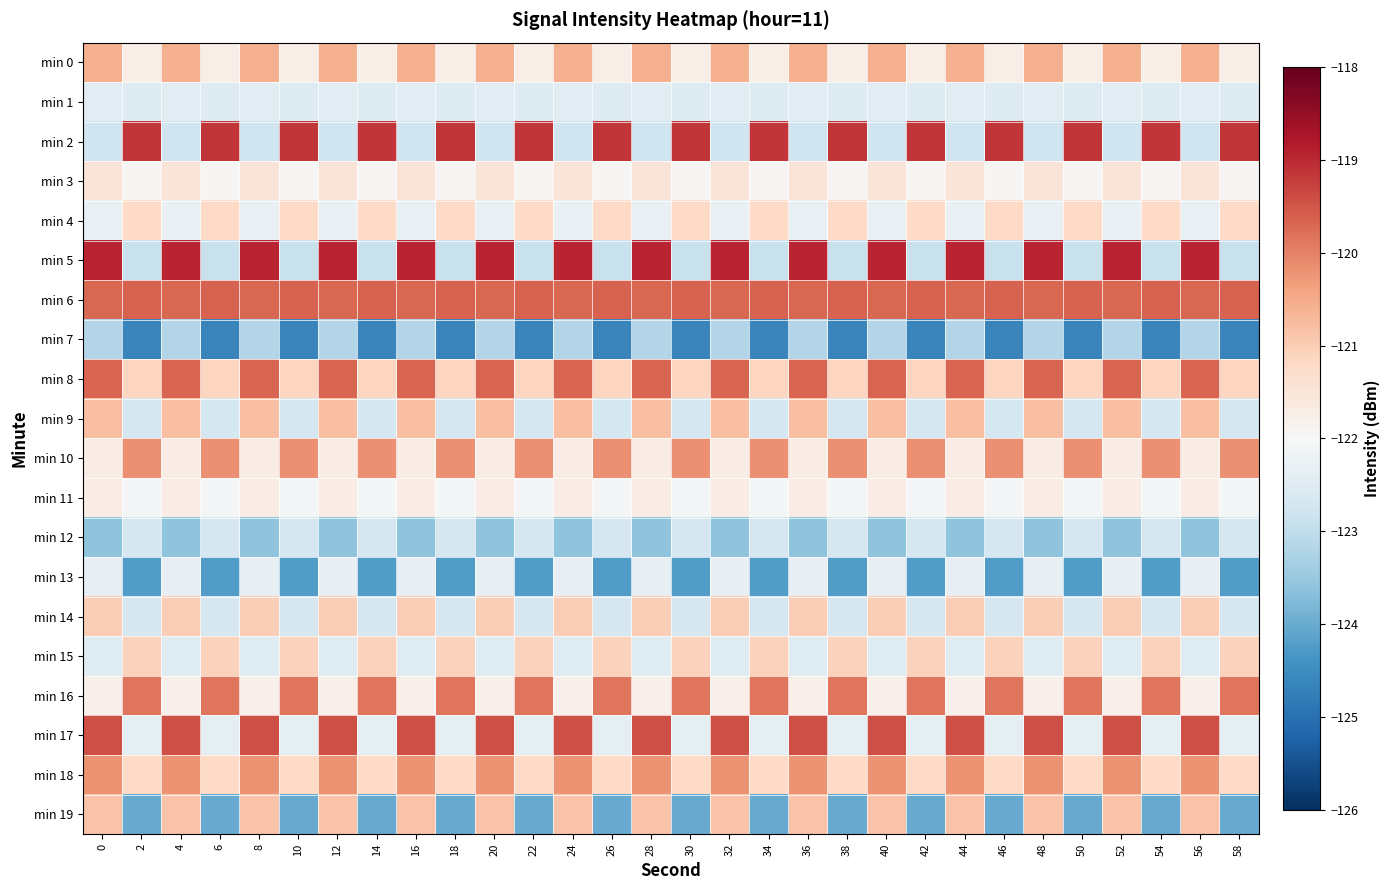

Between 18 and 44, which is larger?

44